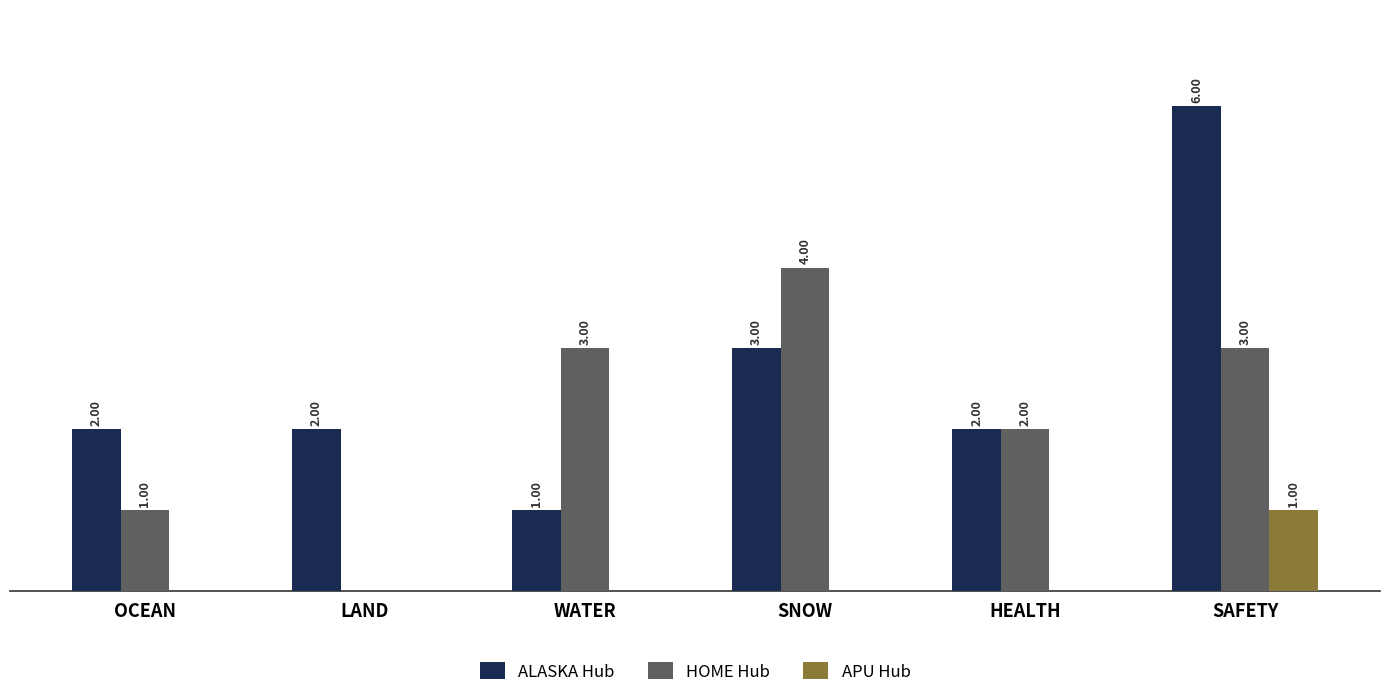

Which series has the largest total across all categories?

ALASKA Hub